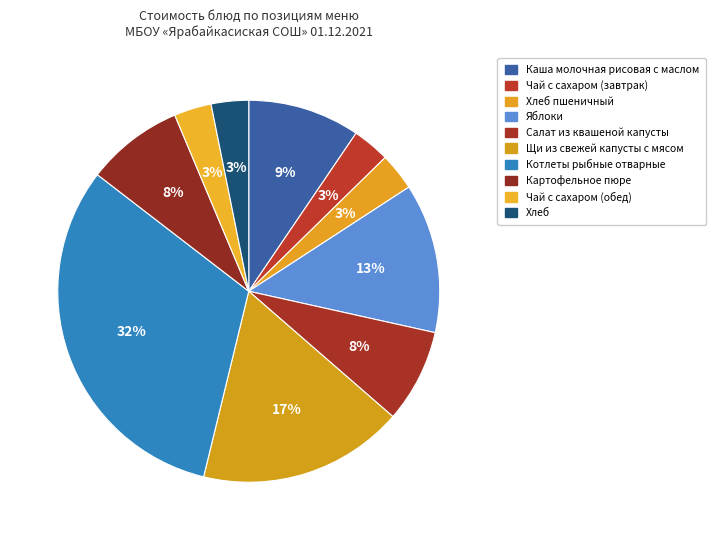

What portion of the pie excludes Яблоки?

87.3%